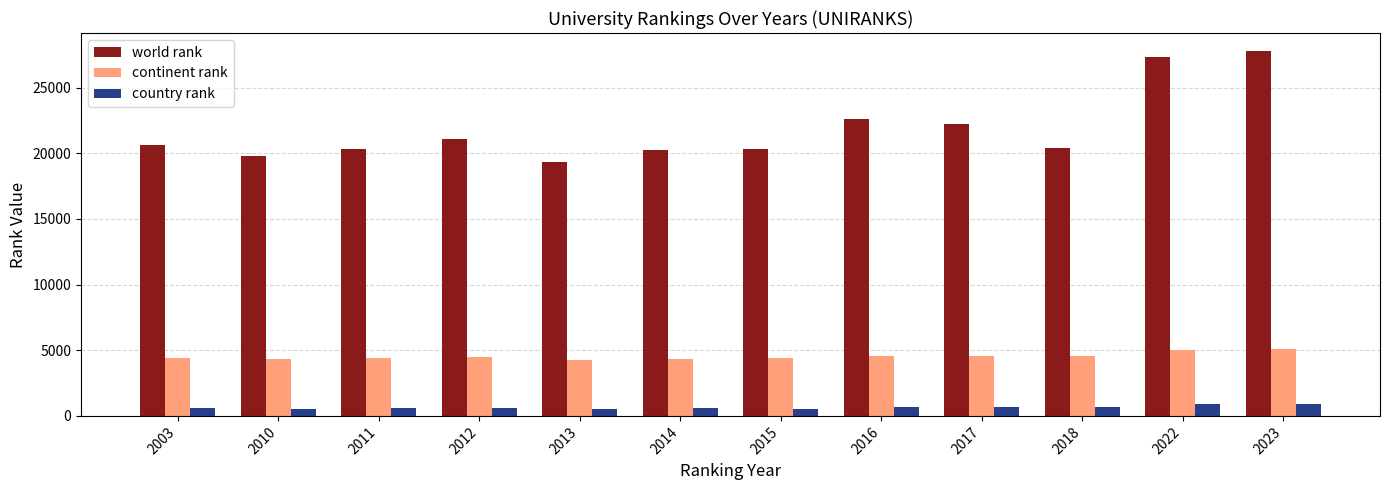

Rank the series at 2003 from highest to lowest value.

world rank, continent rank, country rank